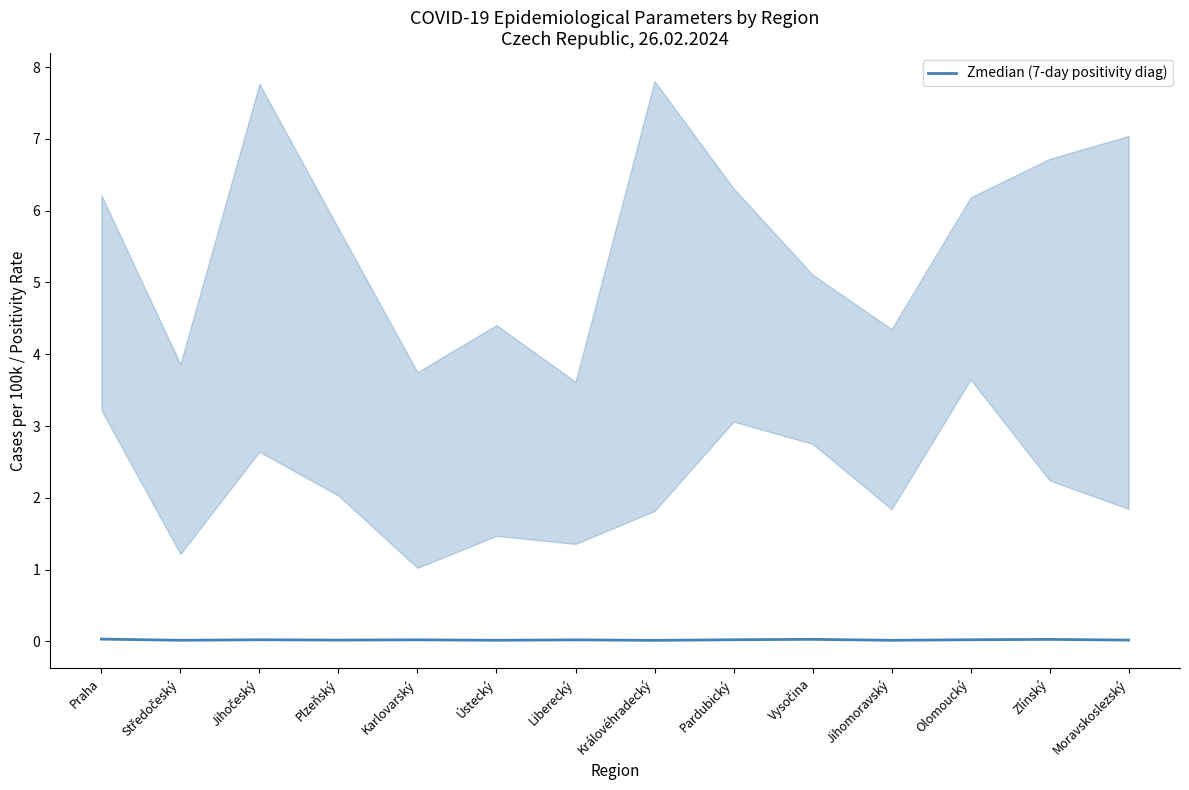

Which has a higher value, Zlínský or Vysočina?

Vysočina